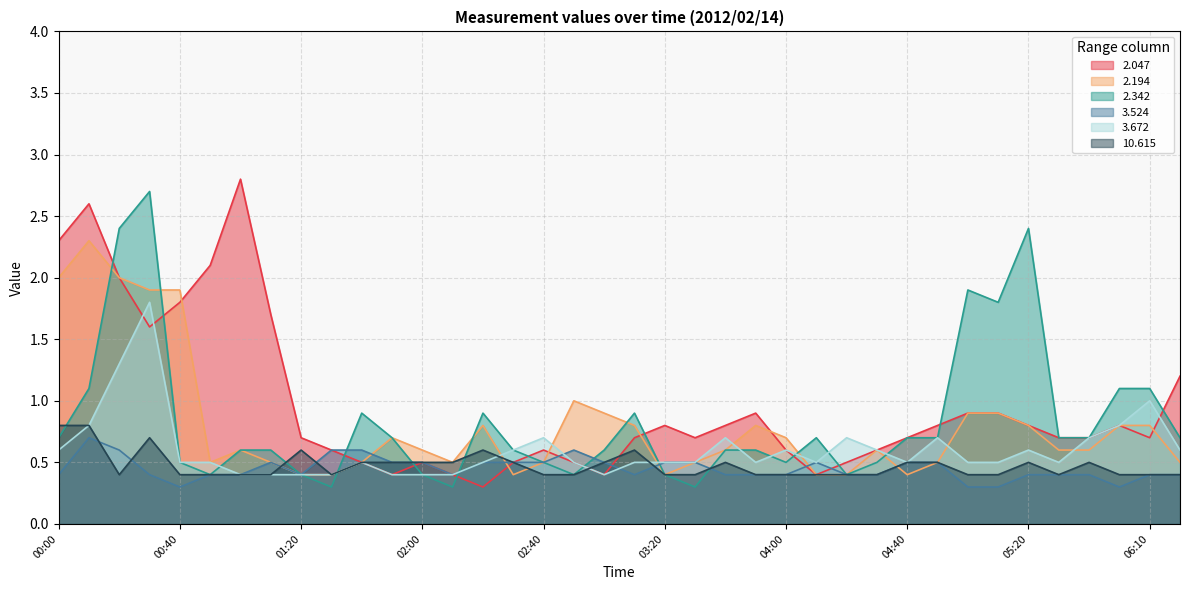

Reading left to right, what are all the values shown in this chart?

2.047: 2.3	2.6	2.0	1.6	1.8	2.1	2.8	1.7	0.7	0.6	0.5	0.4	0.5	0.4	0.3	0.5	0.6	0.5	0.4	0.7	0.8	0.7	0.8	0.9	0.6	0.4	0.5	0.6	0.7	0.8	0.9	0.9	0.8	0.7	0.7	0.8	0.7	1.2
2.194: 2.0	2.3	2.0	1.9	1.9	0.5	0.6	0.5	0.4	0.4	0.5	0.7	0.6	0.5	0.8	0.4	0.5	1.0	0.9	0.8	0.4	0.5	0.6	0.8	0.7	0.4	0.4	0.6	0.4	0.5	0.9	0.9	0.8	0.6	0.6	0.8	0.8	0.5
2.342: 0.7	1.1	2.4	2.7	0.5	0.4	0.6	0.6	0.4	0.3	0.9	0.7	0.4	0.3	0.9	0.6	0.5	0.4	0.6	0.9	0.4	0.3	0.6	0.6	0.5	0.7	0.4	0.5	0.7	0.7	1.9	1.8	2.4	0.7	0.7	1.1	1.1	0.7
3.524: 0.4	0.7	0.6	0.4	0.3	0.4	0.4	0.5	0.4	0.6	0.6	0.5	0.5	0.4	0.5	0.5	0.5	0.6	0.5	0.4	0.5	0.5	0.4	0.4	0.4	0.5	0.4	0.4	0.5	0.5	0.3	0.3	0.4	0.4	0.4	0.3	0.4	0.4
3.672: 0.6	0.8	1.3	1.8	0.5	0.5	0.4	0.4	0.4	0.4	0.5	0.4	0.4	0.4	0.5	0.6	0.7	0.5	0.4	0.5	0.5	0.5	0.7	0.5	0.6	0.5	0.7	0.6	0.5	0.7	0.5	0.5	0.6	0.5	0.7	0.8	1.0	0.6
10.615: 0.8	0.8	0.4	0.7	0.4	0.4	0.4	0.4	0.6	0.4	0.5	0.5	0.5	0.5	0.6	0.5	0.4	0.4	0.5	0.6	0.4	0.4	0.5	0.4	0.4	0.4	0.4	0.4	0.5	0.5	0.4	0.4	0.5	0.4	0.5	0.4	0.4	0.4